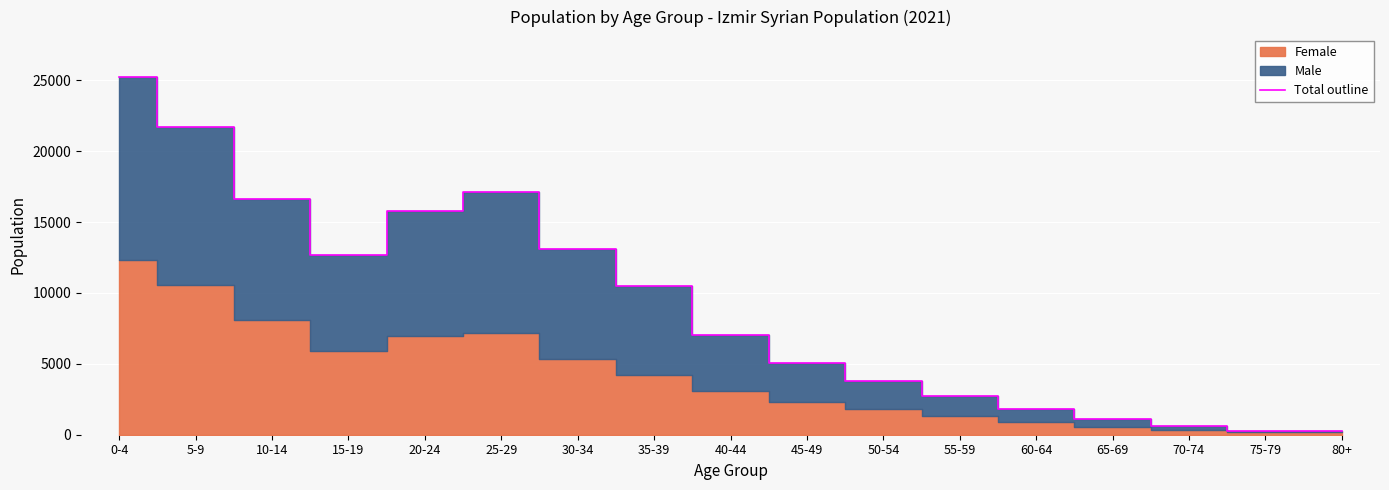

Rank the categories by value from lowest to highest.

75-79, 80+, 70-74, 65-69, 60-64, 55-59, 50-54, 45-49, 40-44, 35-39, 15-19, 30-34, 20-24, 10-14, 25-29, 5-9, 0-4